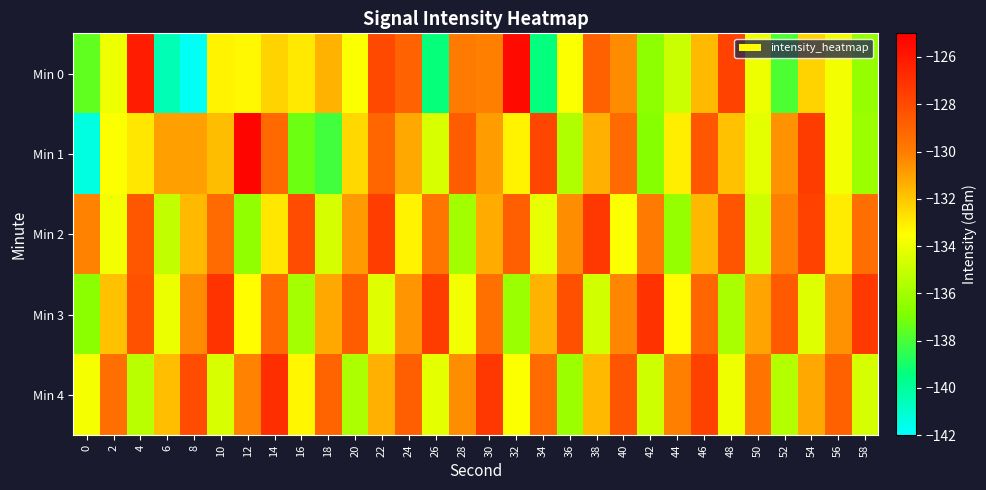

Rank the series by their maximum value, from lowest to highest.

Min 2, Min 3, Min 4, Min 0, Min 1